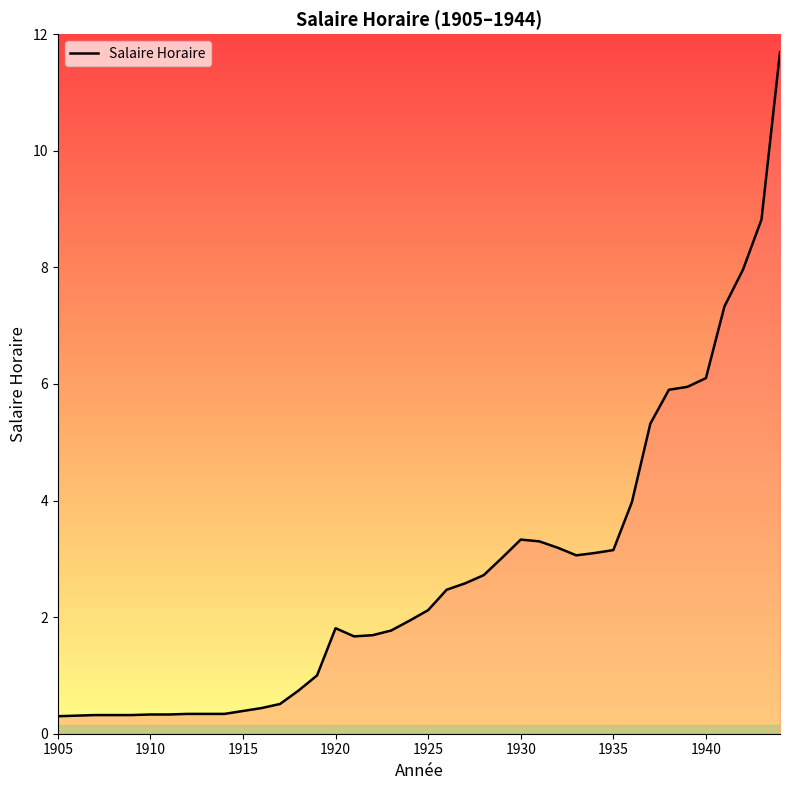

What is the smallest value displayed?

0.3